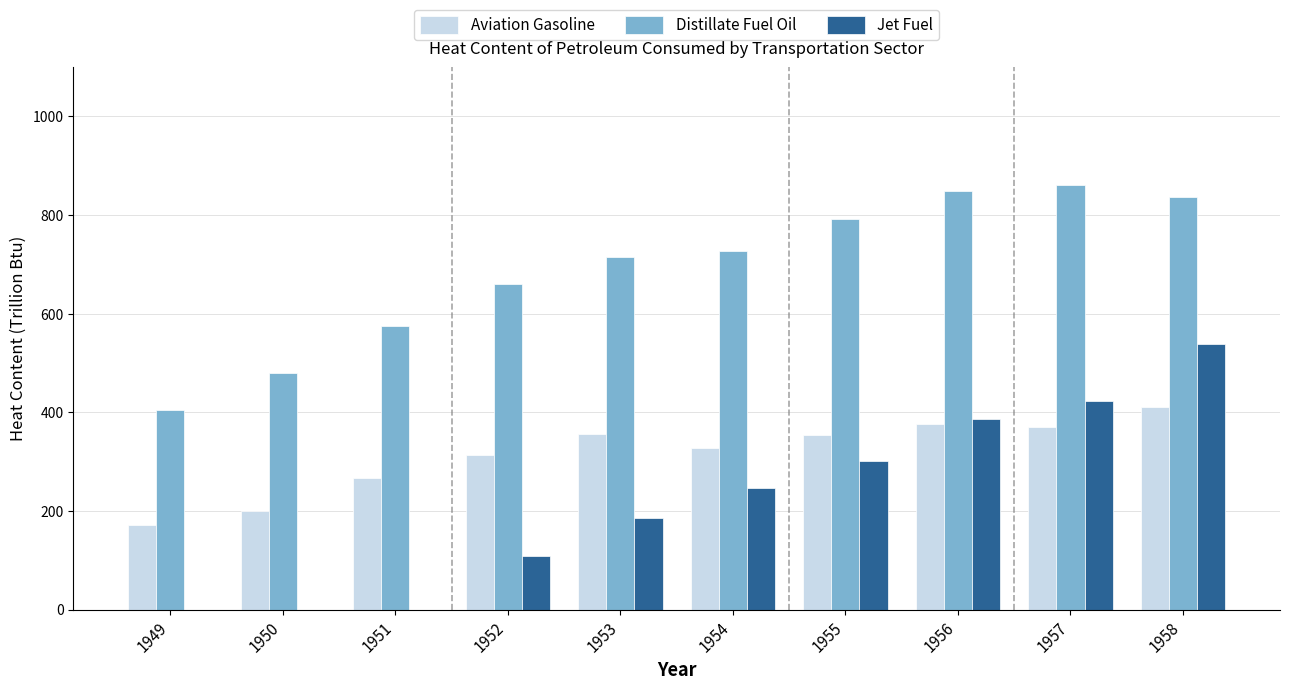

Read the Jet Fuel value at 1952.

107.8